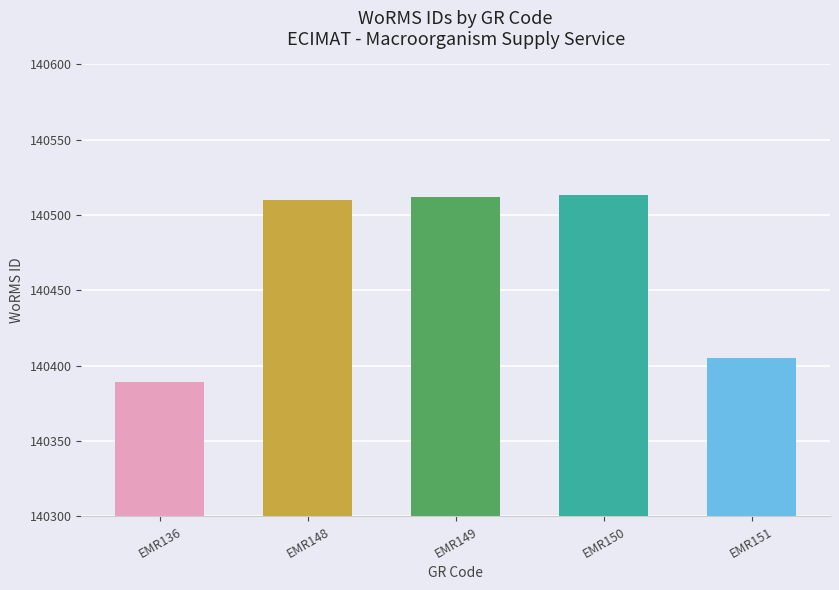

At which category does the chart reach its minimum across all series?

EMR136